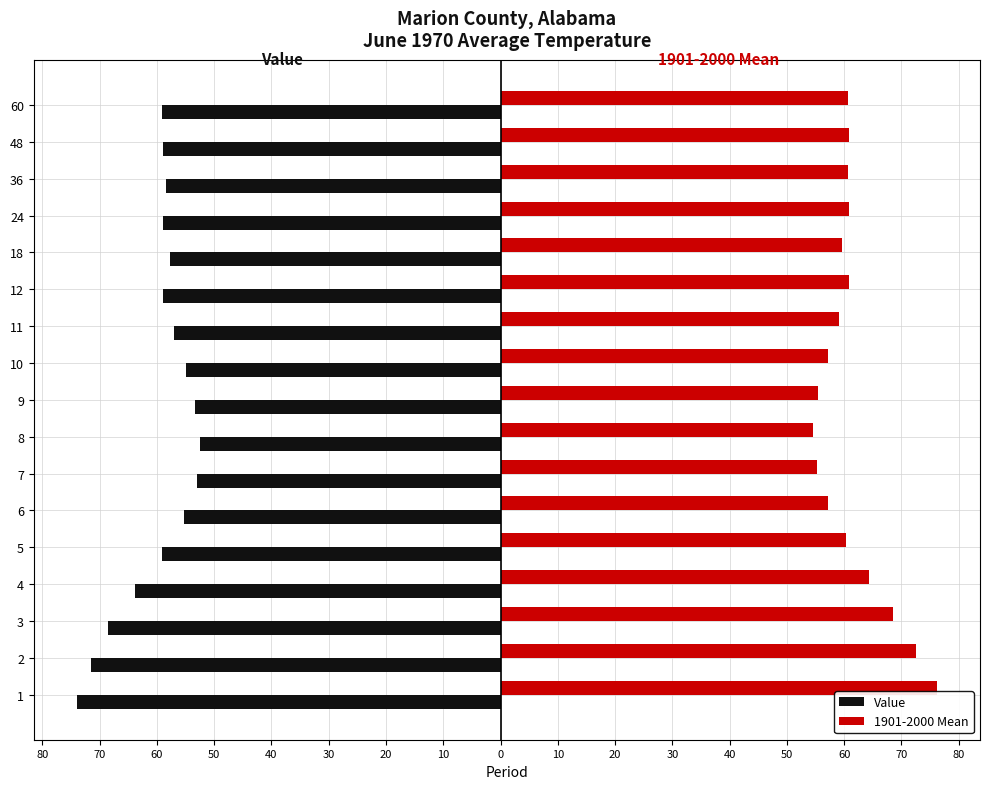

What are all the series names shown in the legend?

Value, 1901-2000 Mean